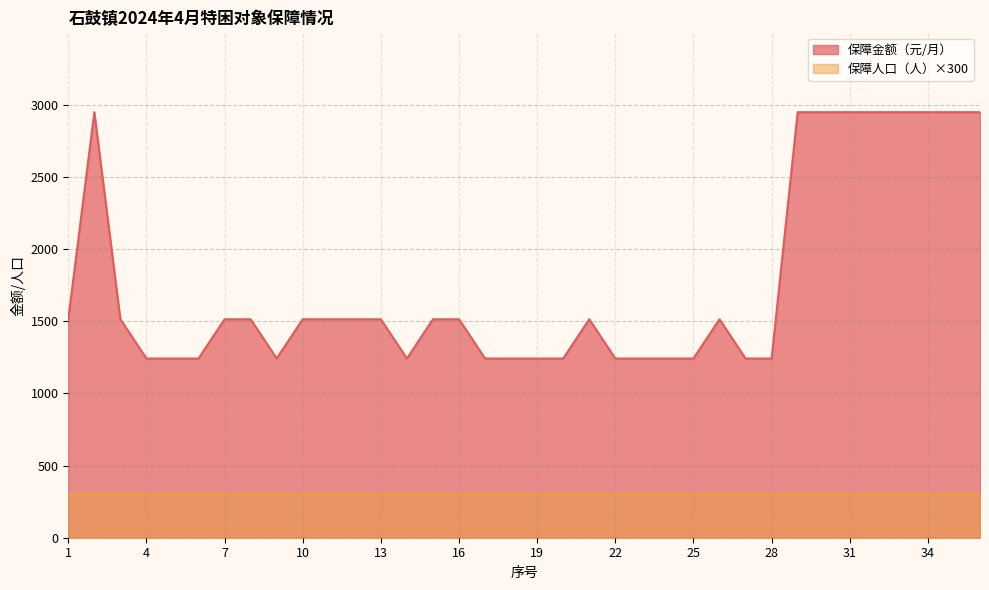

The value at 25 is 810. True or false?

False